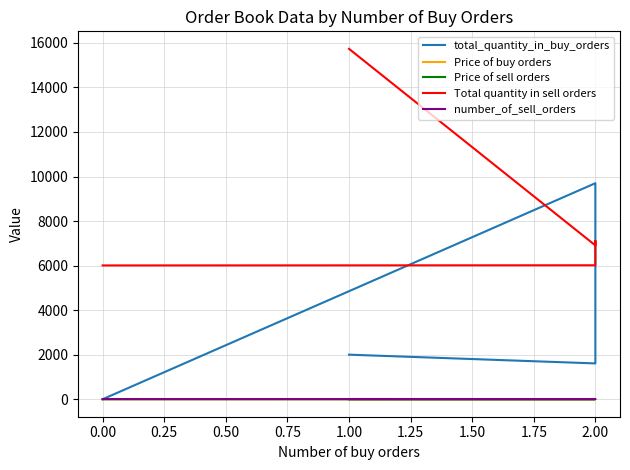

Does the chart display data point markers on the line(s)?

No